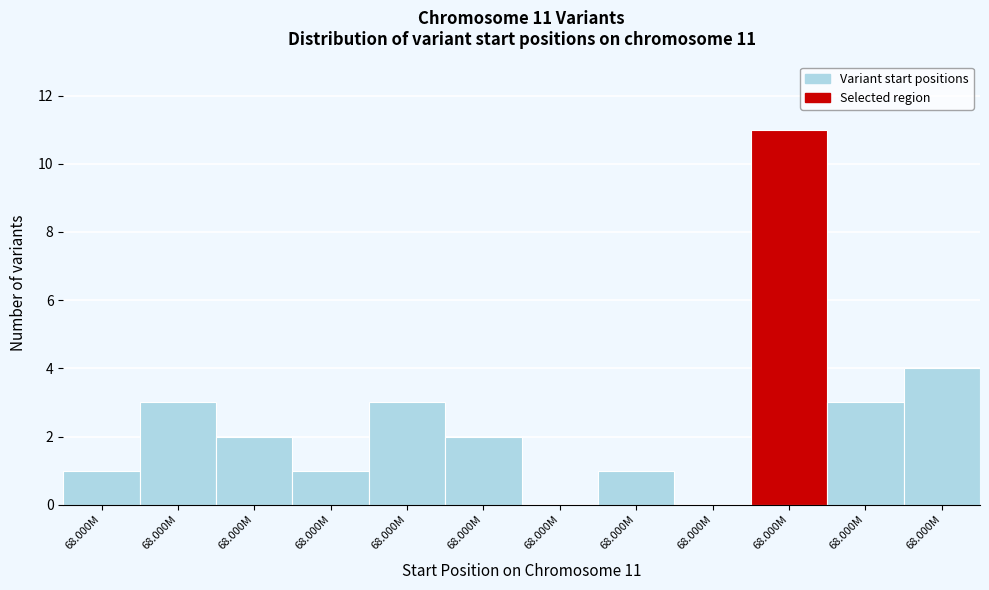

Are the bars horizontal?

No